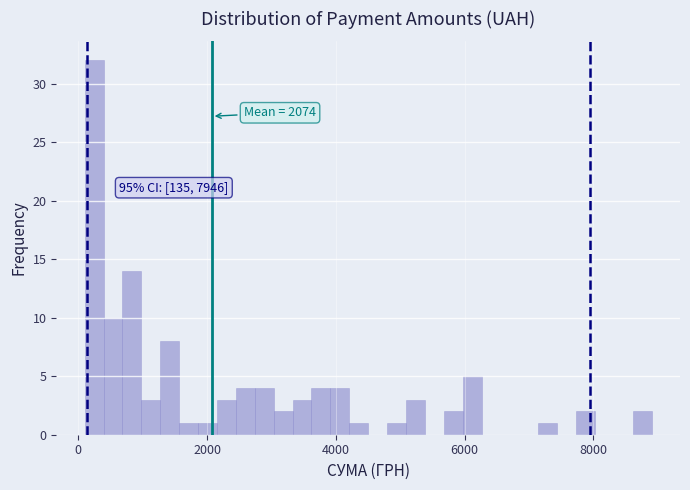

Around what value on the x-axis is the tallest bar? Give the approximate position of its centre, as read against the axis.

200